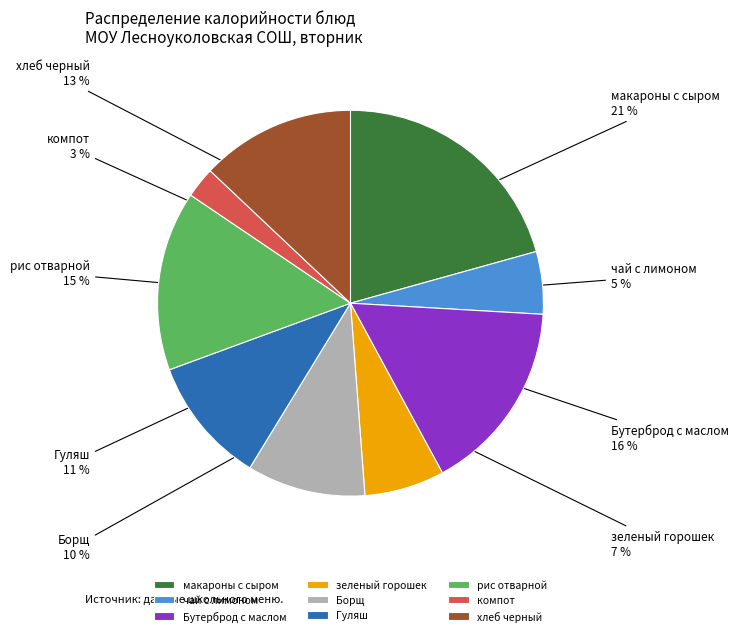

What percentage is the зеленый горошек slice, to the nearest percent?

7%